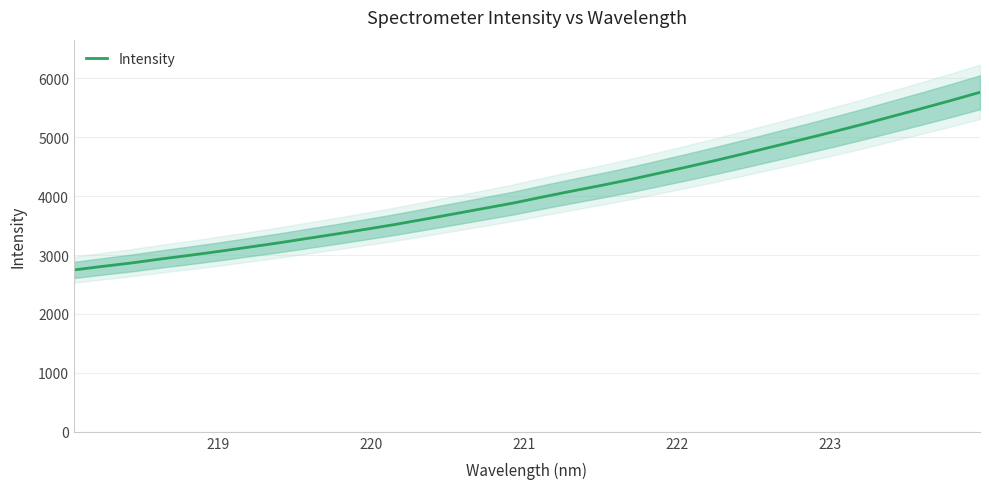

What is the maximum value for Intensity?

5761.0